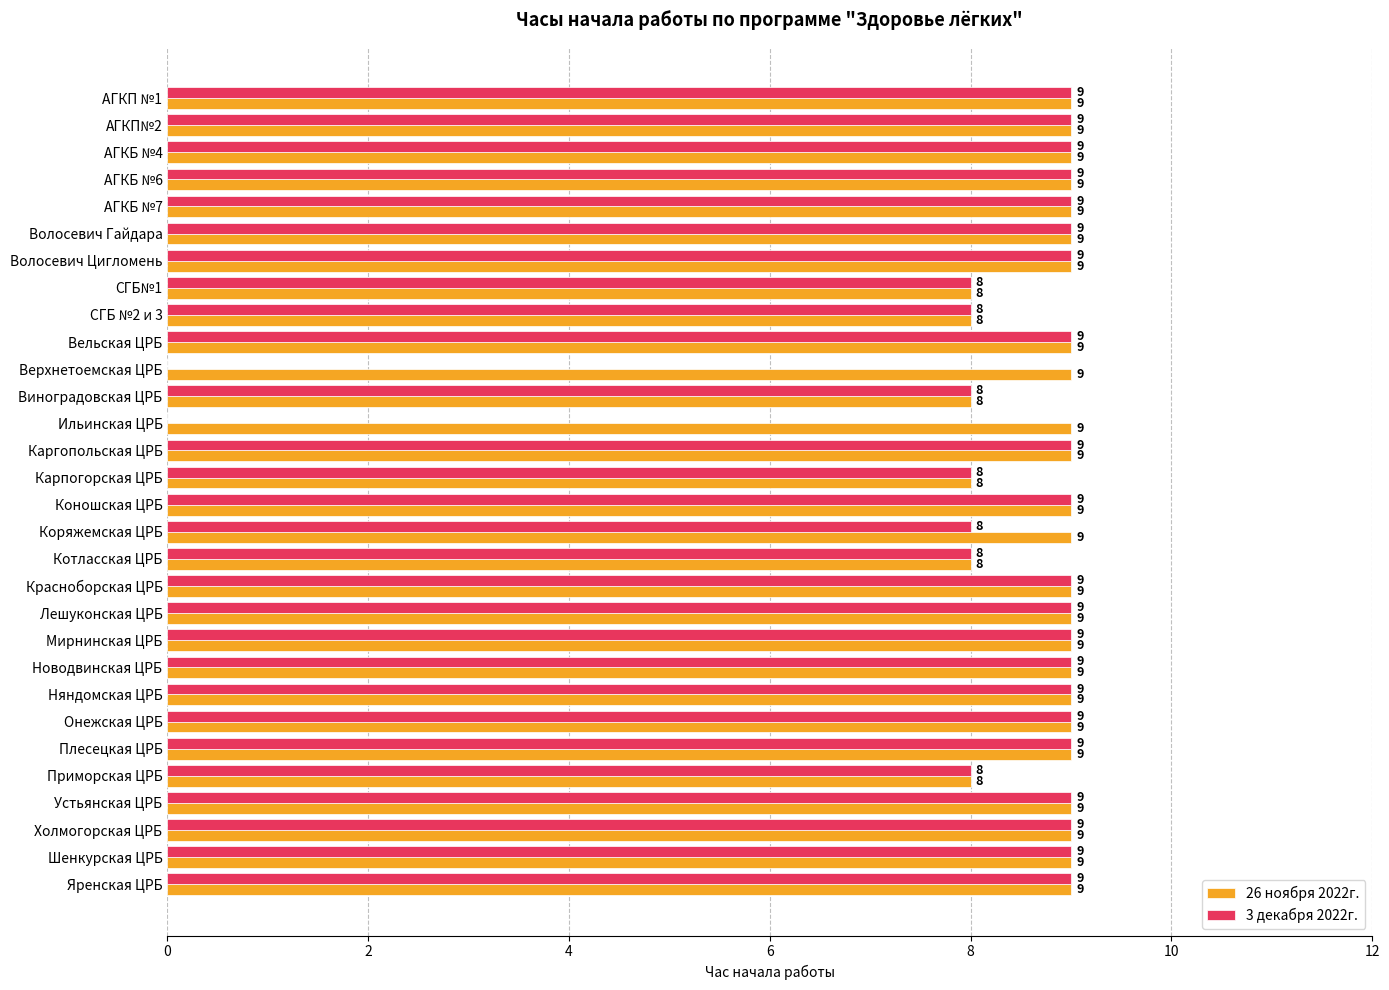

What is the total value across all series at Верхнетоемская ЦРБ?

9